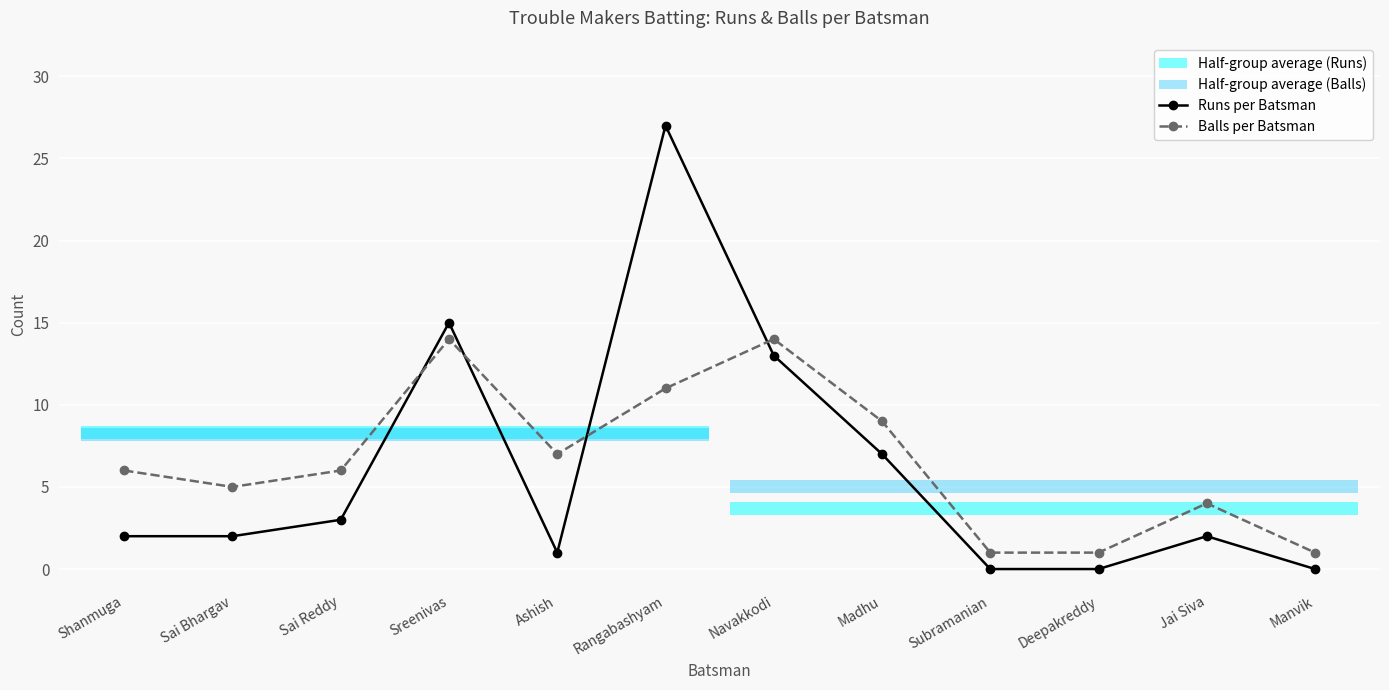

At which category is the sum across all series the highest?

Rangabashyam